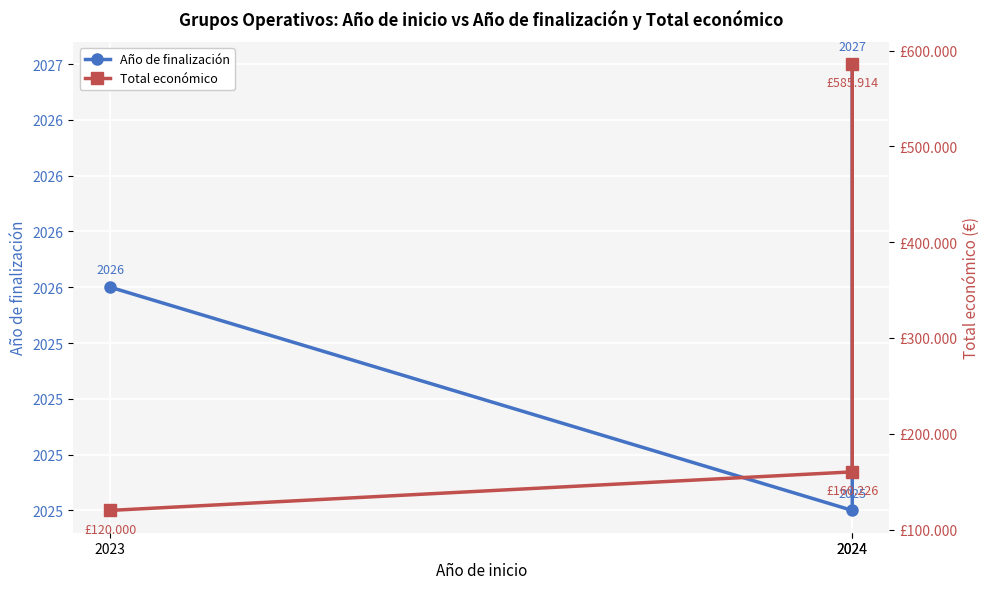

Reading right to left, list all the values displayed in this chart.

Año de finalización: 2027	2025	2026
Total económico: 585914	160226	120000